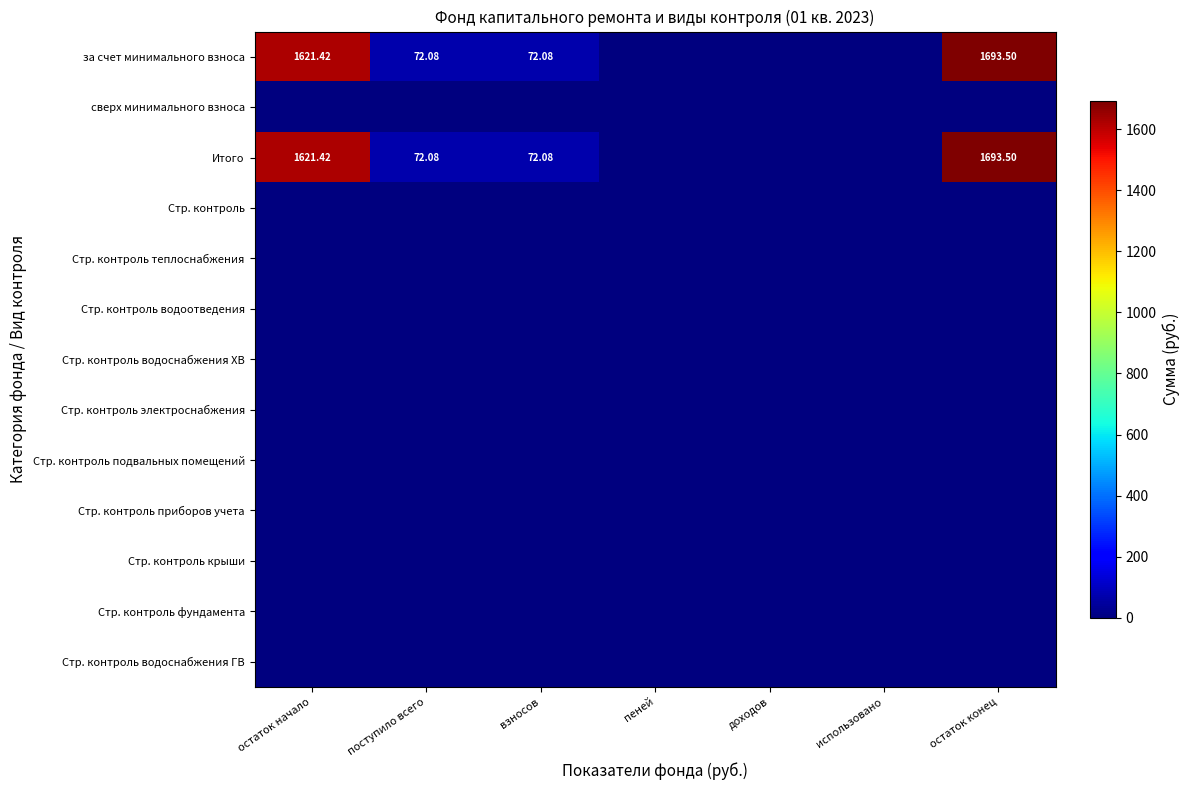

Is the value of Стр. контроль электроснабжения at доходов greater than the value of Стр. контроль фундамента at доходов?

No